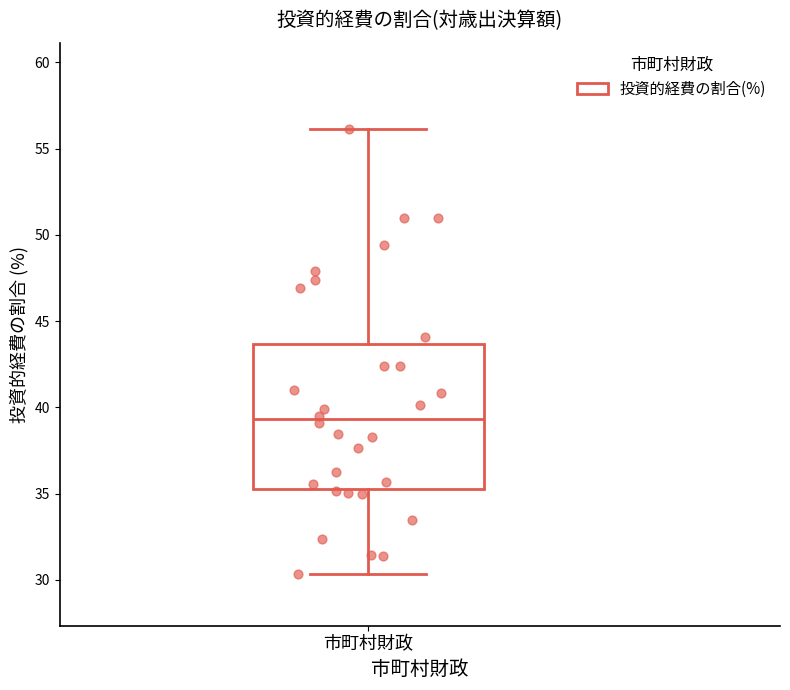

Transcribe this box plot: give where the median line is, the range the box spans, and where the two whiskers end, as read against the y-axis. The values are not printed on the chart, so give them approximately, as read against the axis.

median 39.5, box 35.5 to 43.5, whiskers 30.5 to 56.0